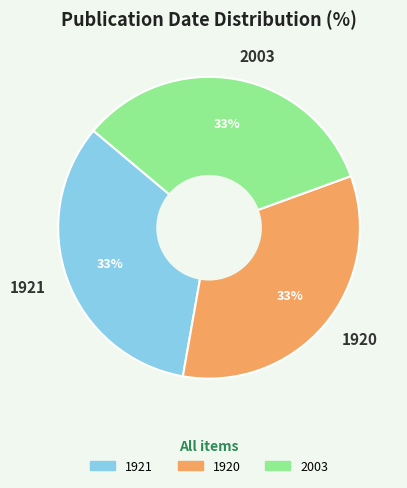

The 1921 slice represents 33% of the pie. True or false?

True